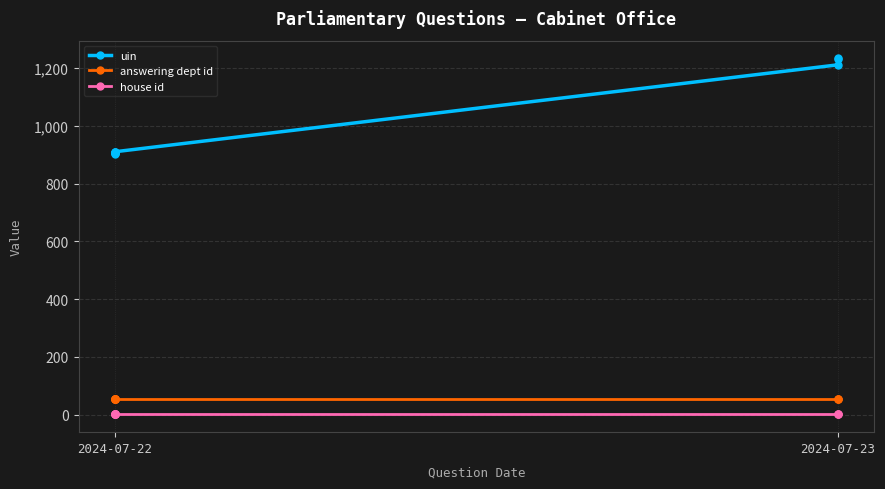

What is the value of the answering dept id point at the 9th from the left?

53